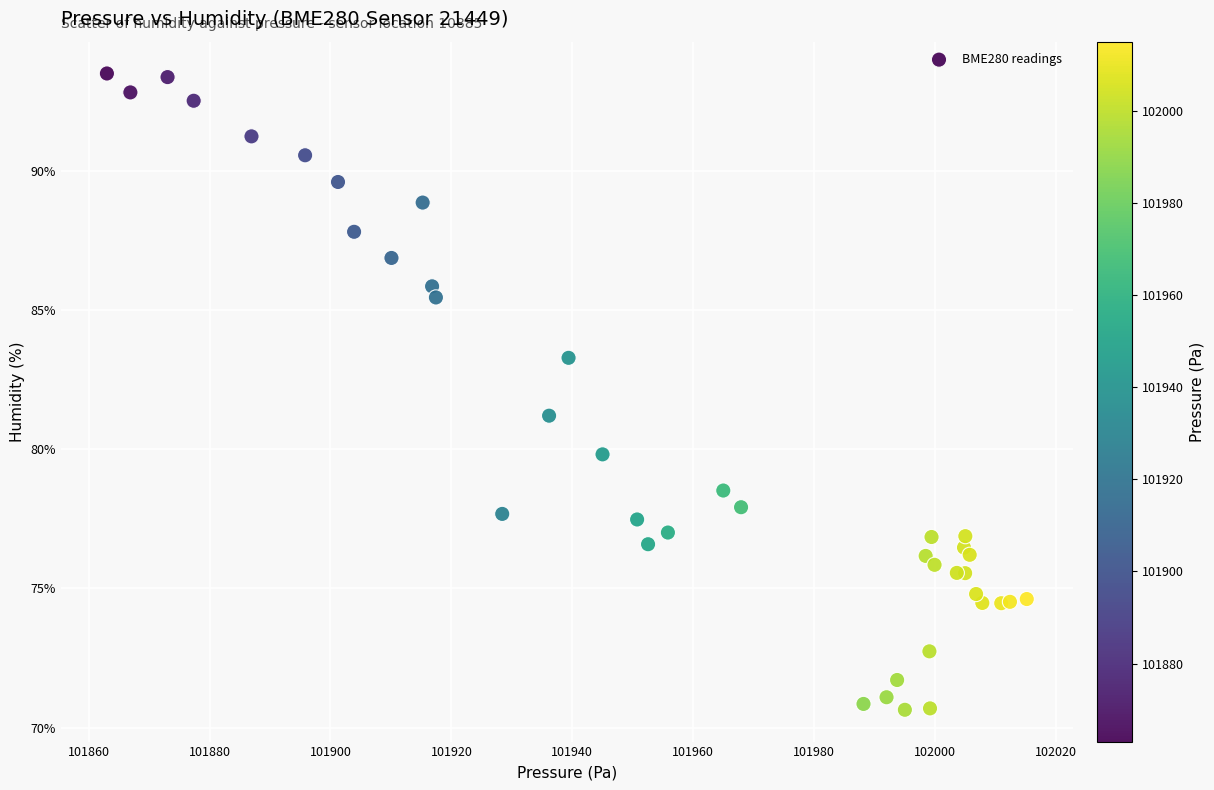

What Y value in the scatter plot is closest to 82?

81.2